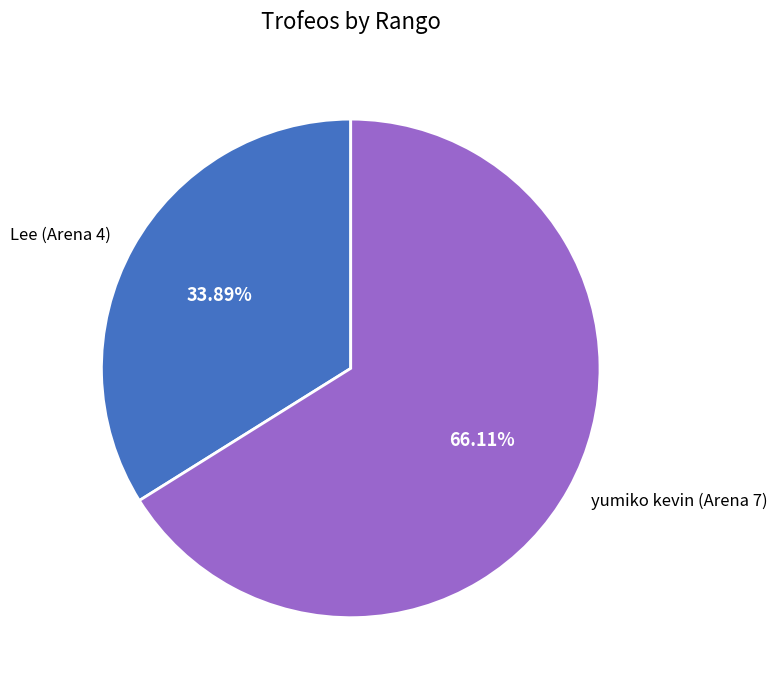

Is there a majority slice in this chart?

Yes